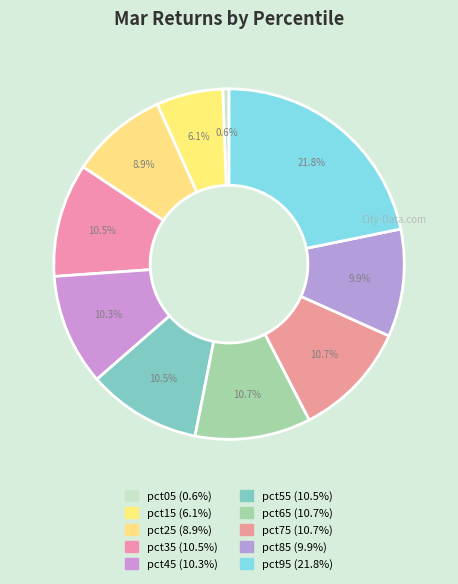

The pct85 slice represents 10% of the pie. True or false?

True